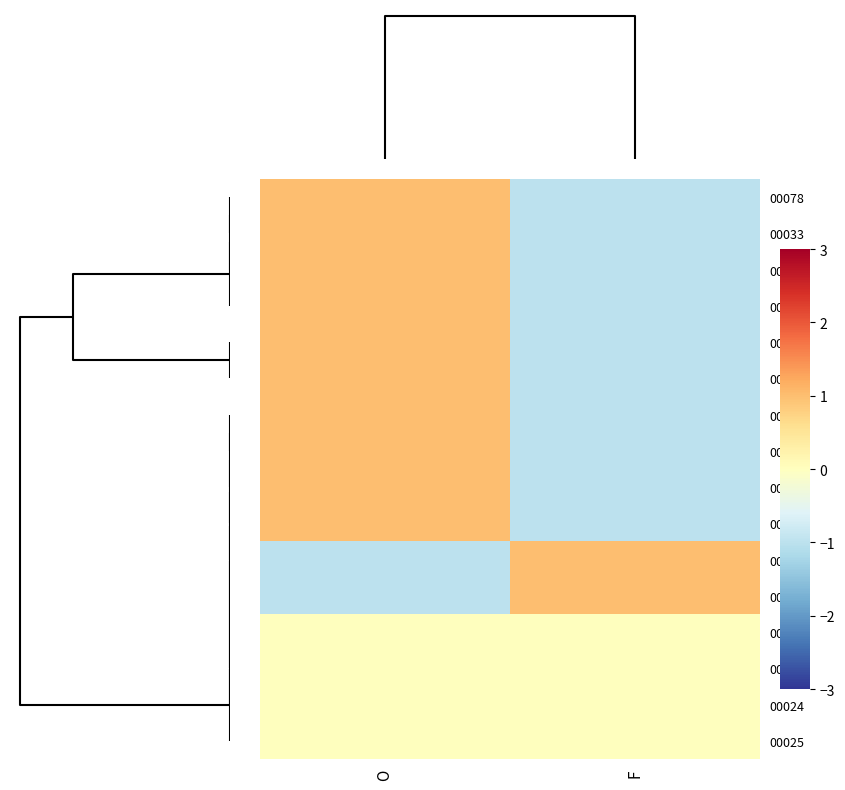

Reading left to right, list all the values displayed in this chart.

00078: O=1	F=-1
00033: O=1	F=-1
00022: O=1	F=-1
00019: O=1	F=-1
00018: O=1	F=-1
00017: O=1	F=-1
00016: O=1	F=-1
00014: O=1	F=-1
00010: O=1	F=-1
00013: O=1	F=-1
00015: O=-1	F=1
00026: O=-1	F=1
00050: O=0	F=0
00047: O=0	F=0
00024: O=0	F=0
00025: O=0	F=0